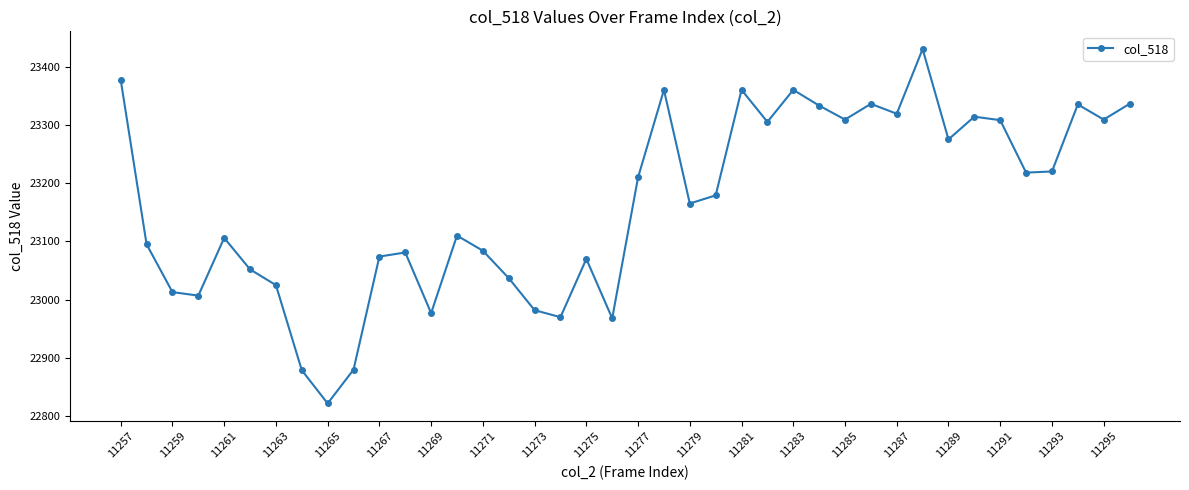

How many points are higher than both their immediate neighbors (excluding endpoints)?

11